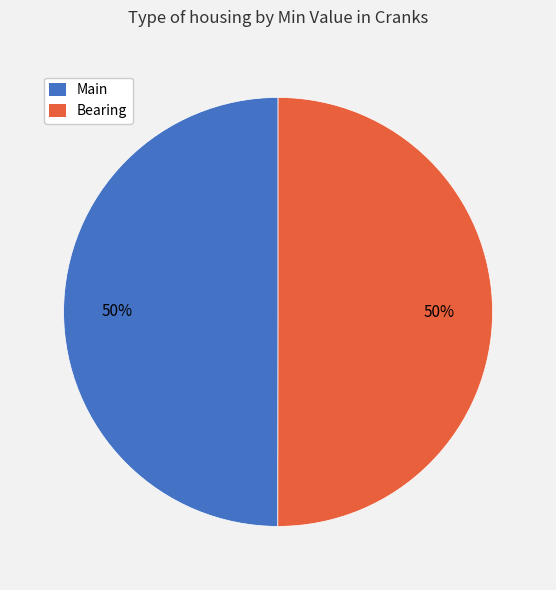

Count the number of slices in the pie.

2